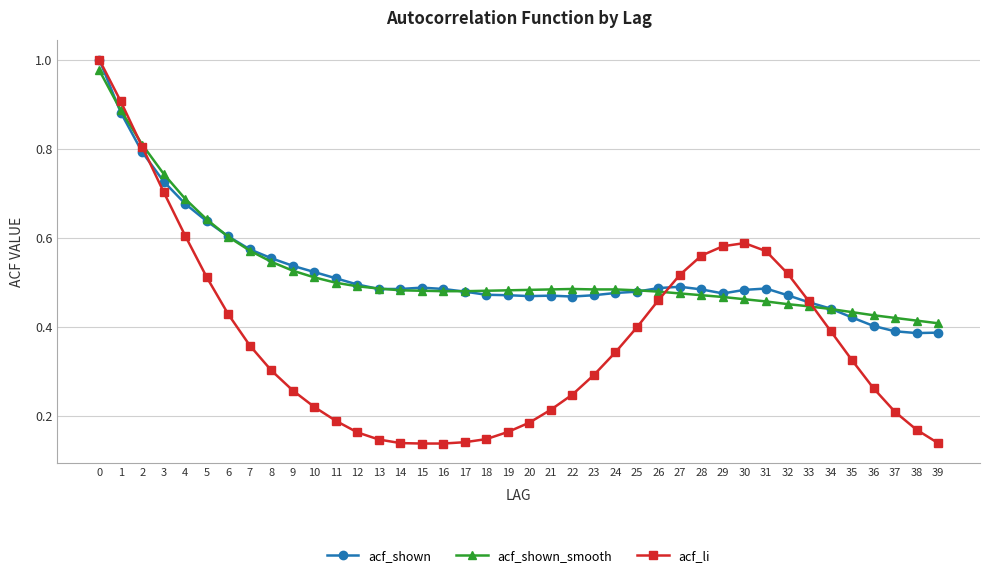

At how many categories does at least one series exceed 0?

40